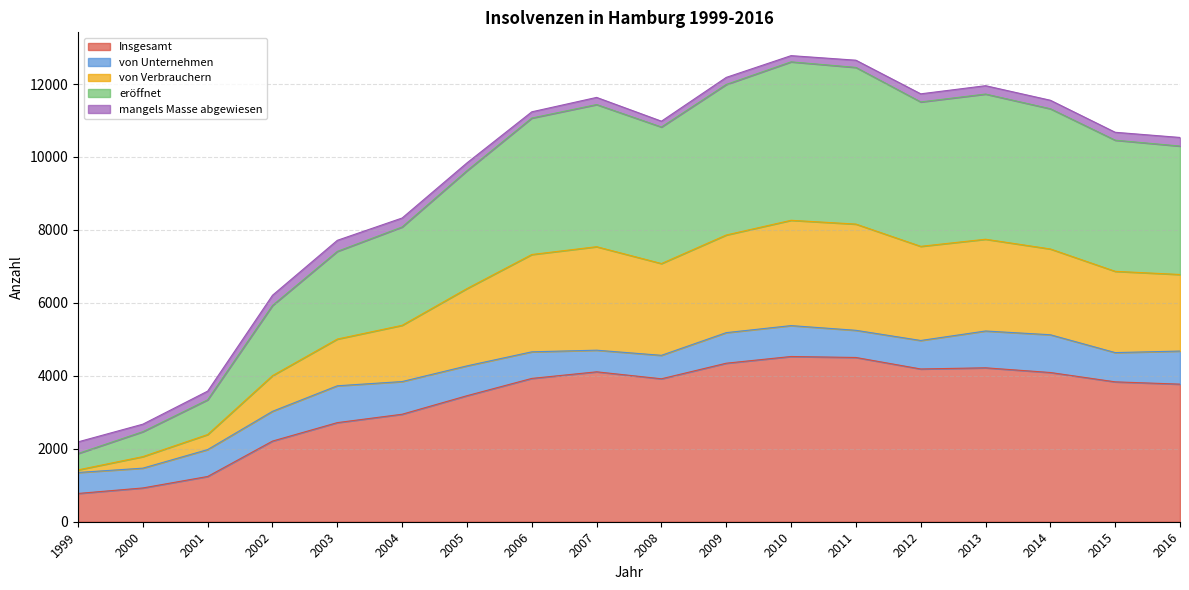

Which label corresponds to the smallest value in the chart?

1999